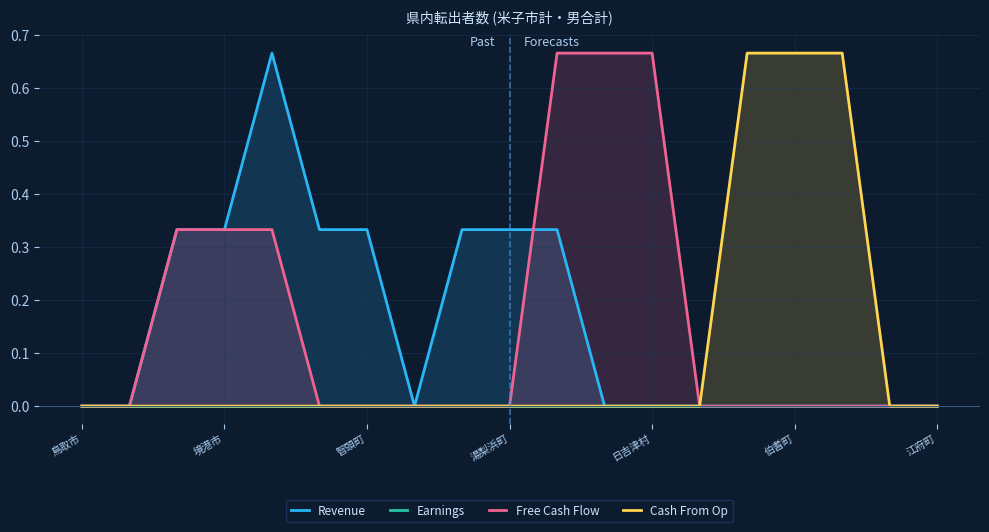

Which series has the largest total across all categories?

Revenue